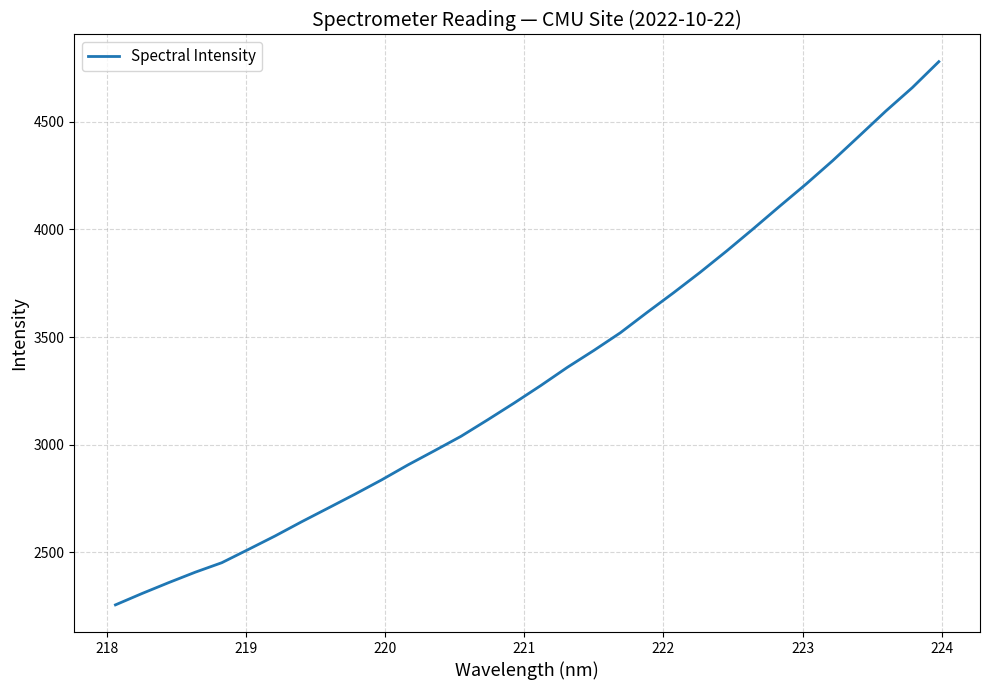

What is the minimum value shown in the chart?

2255.0